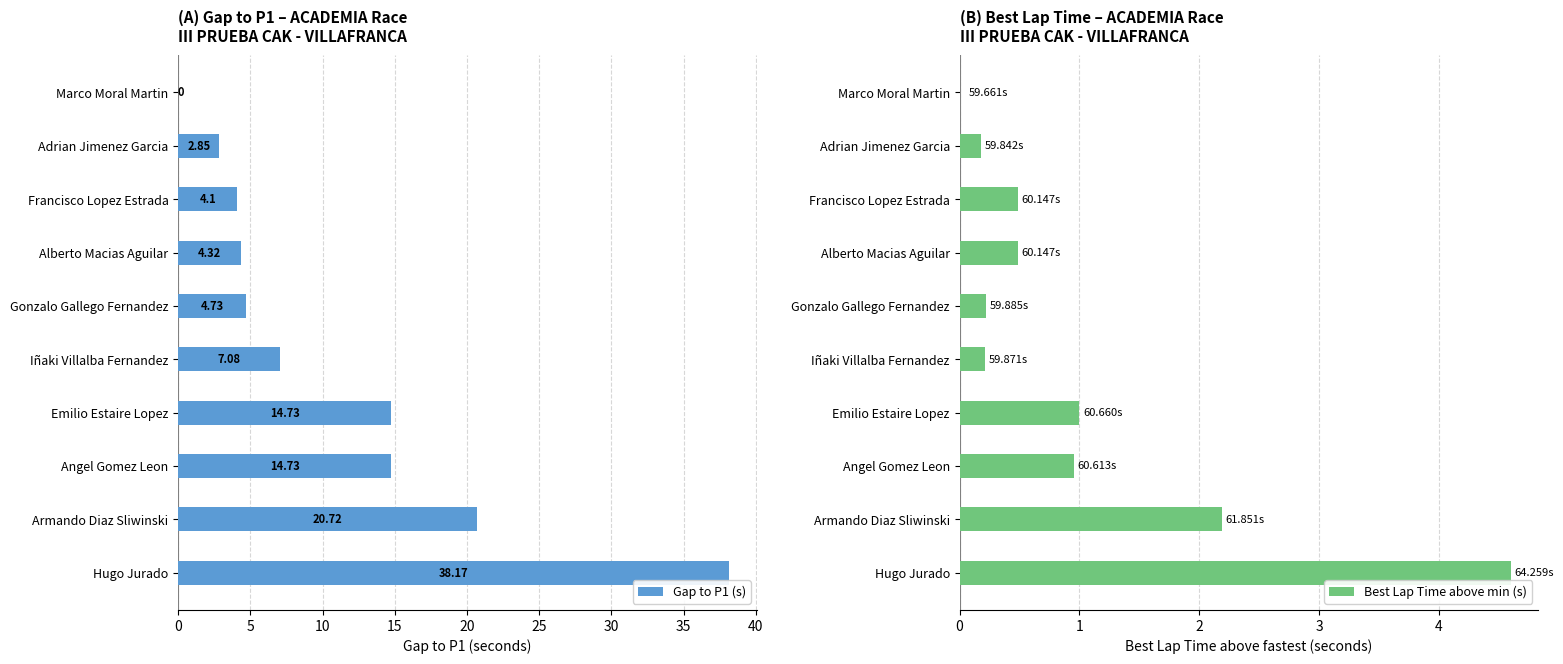

What is the sum of the Gap to P1 (s) values at Emilio Estaire Lopez and Francisco Lopez Estrada?

18.8